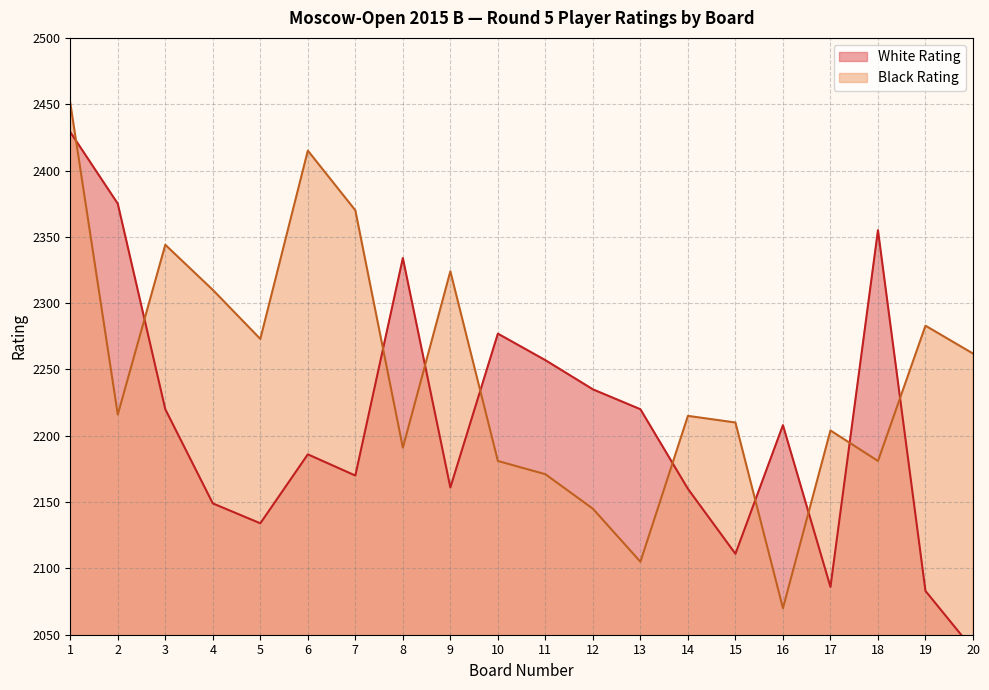

Reading left to right, extract all data points from this chart.

White Rating: 1=2429	2=2375	3=2220	4=2149	5=2134	6=2186	7=2170	8=2334	9=2161	10=2277	11=2257	12=2235	13=2220	14=2160	15=2111	16=2208	17=2086	18=2355	19=2083	20=2039
Black Rating: 1=2451	2=2216	3=2344	4=2310	5=2273	6=2415	7=2370	8=2191	9=2324	10=2181	11=2171	12=2145	13=2105	14=2215	15=2210	16=2070	17=2204	18=2181	19=2283	20=2262